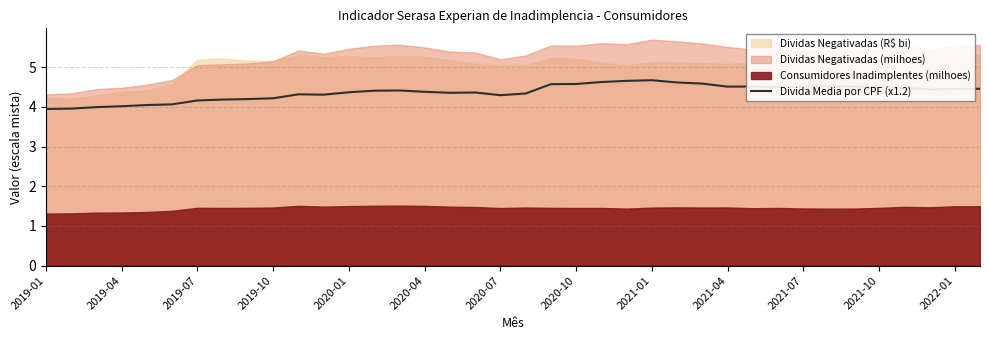

What is the minimum value for Divida Media por CPF (x1.2)?

3.9